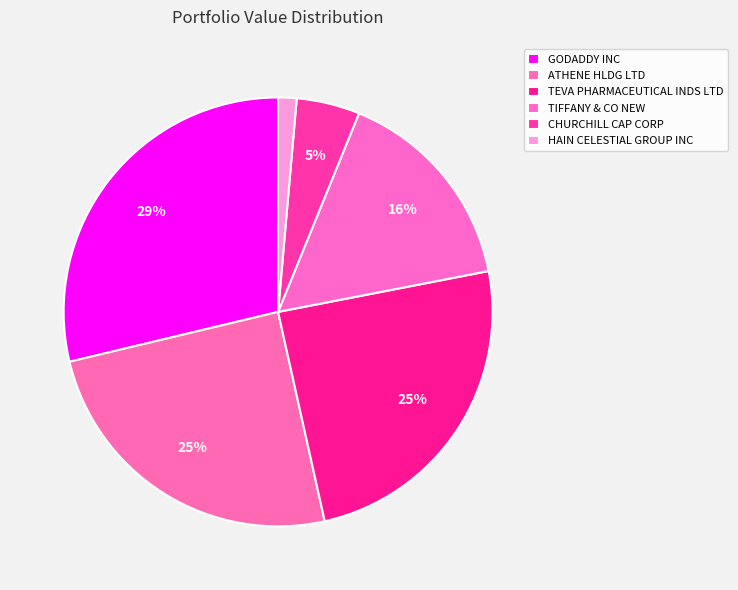

How many slices are in this pie chart?

6